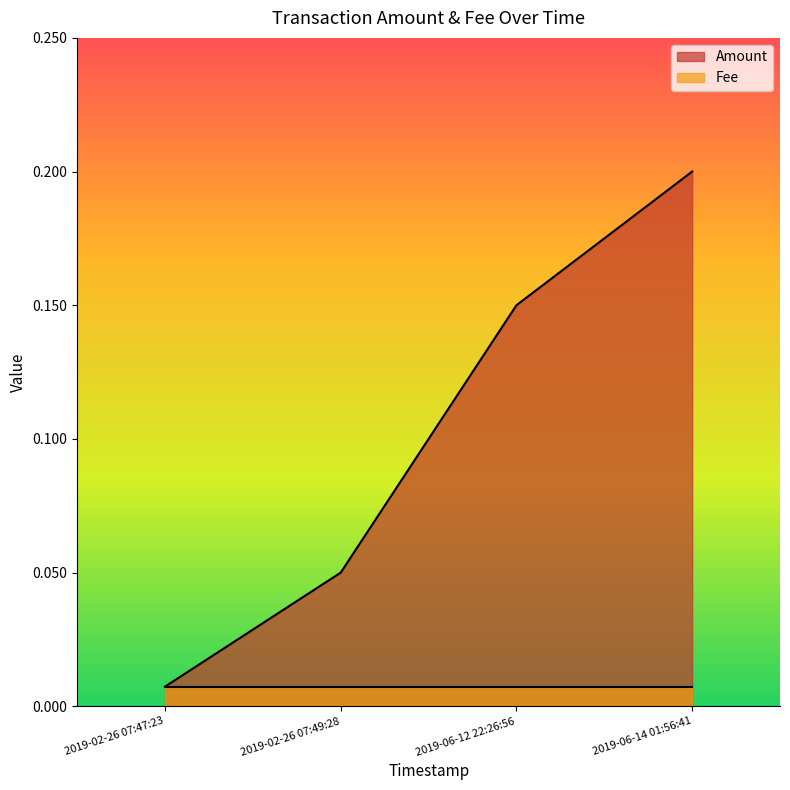

At 2019-06-12 22:26:56, list the series in order from smallest to largest.

Fee, Amount